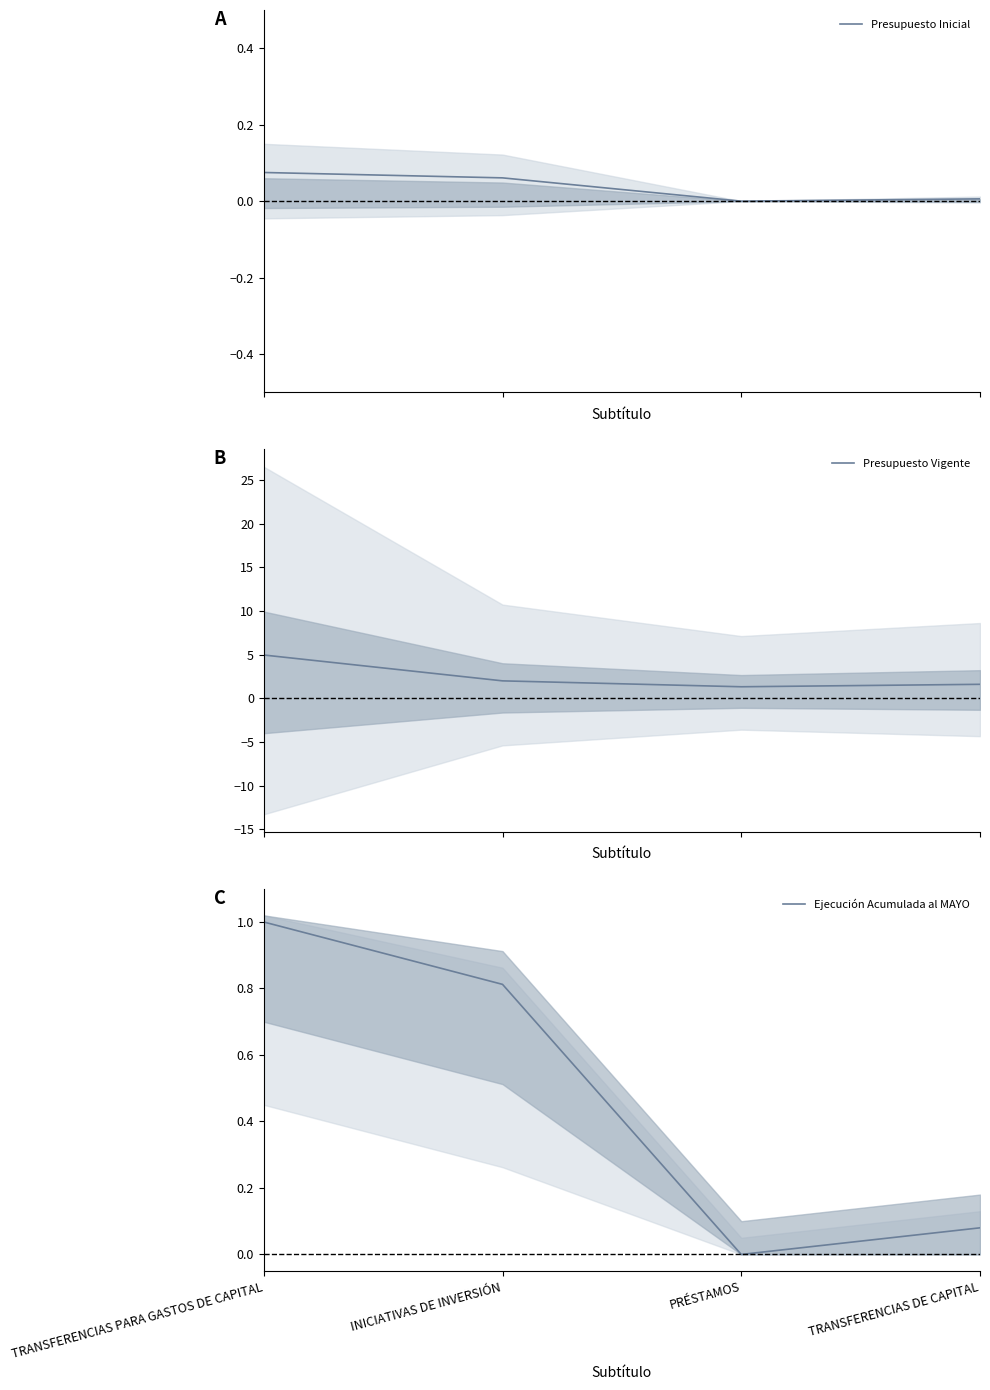

What is the sum of the Presupuesto Vigente values at TRANSFERENCIAS DE CAPITAL and TRANSFERENCIAS PARA GASTOS DE CAPITAL?

6.6